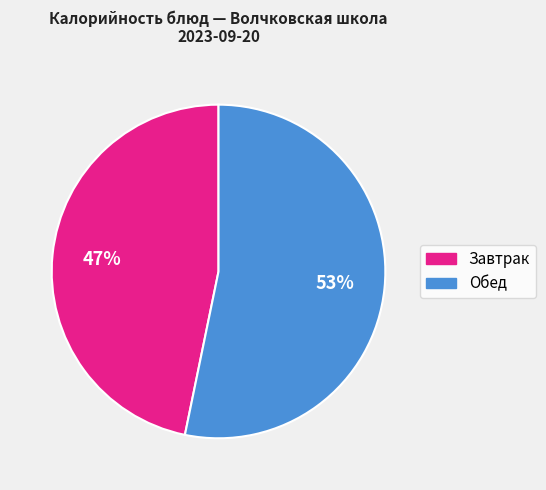

To the nearest percent, what is the difference between the largest and smallest slice percentages?

6%